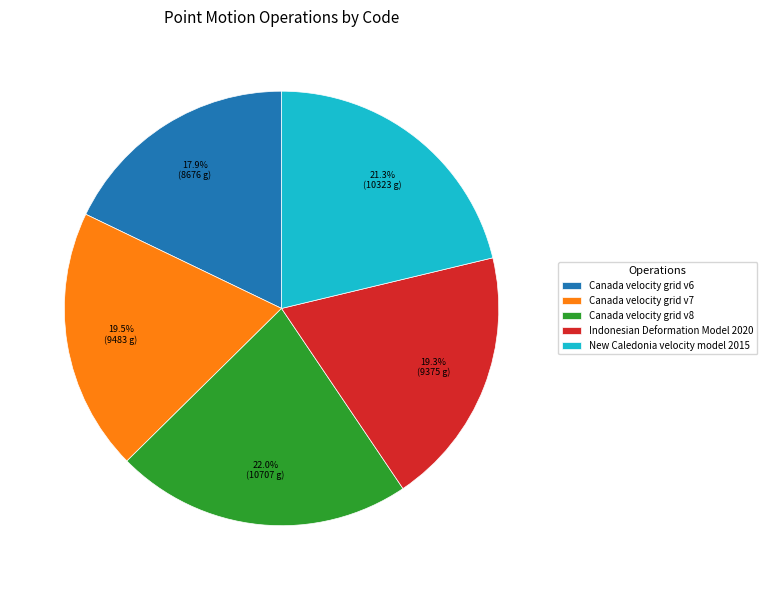

Approximately how many times larger is the value at Canada velocity grid v6 compared to Indonesian Deformation Model 2020?

0.9